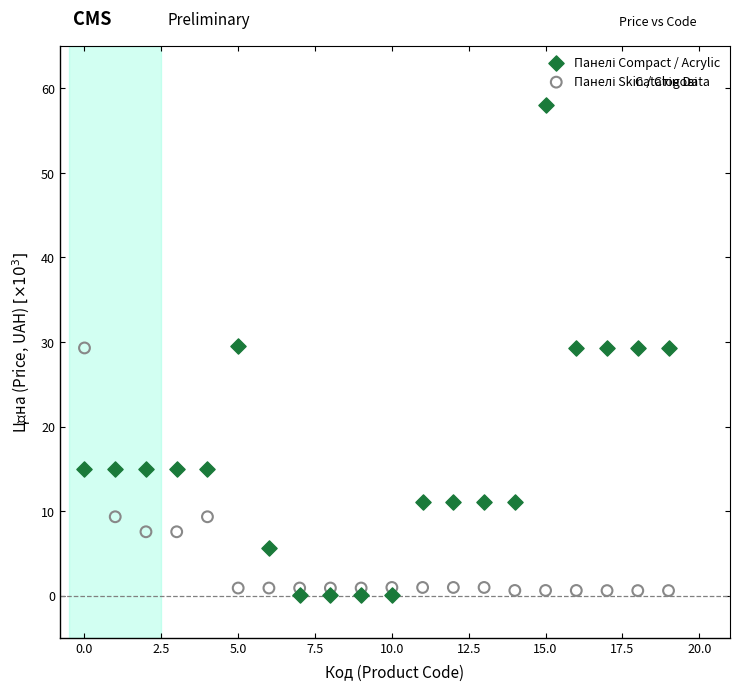

Across all data points, what is the range of Y values (max minus min)?

58.0